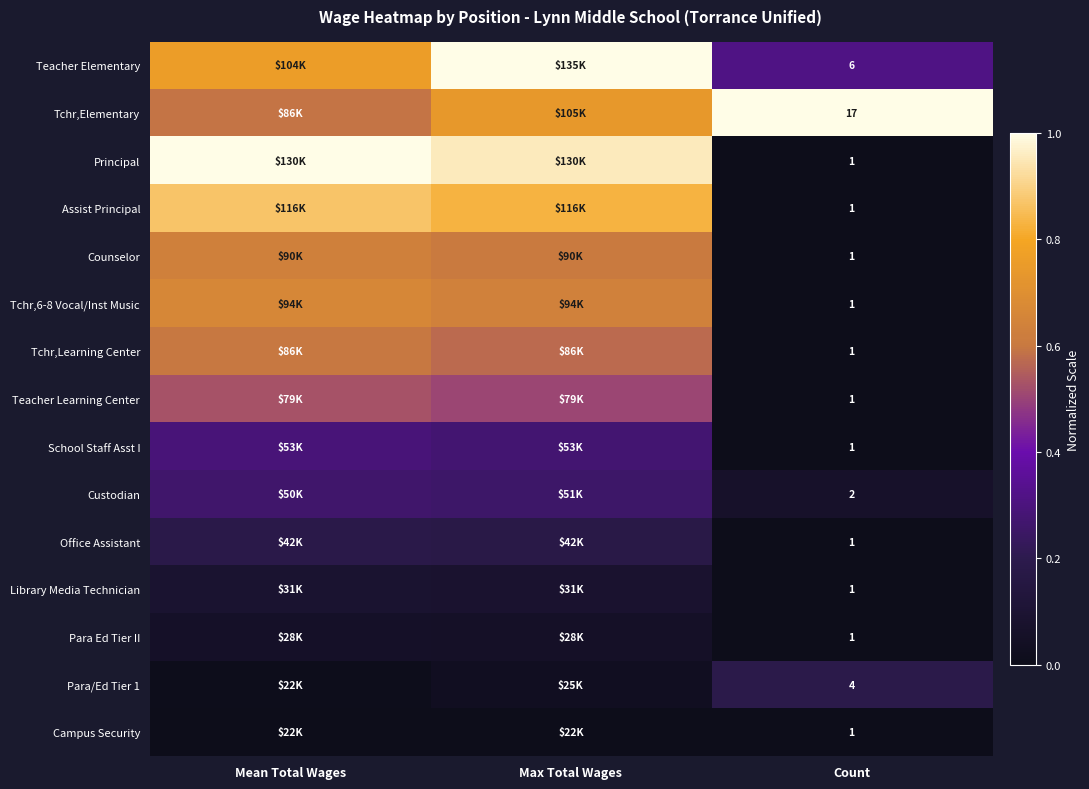

At which category is the sum across all series the highest?

Max Total Wages